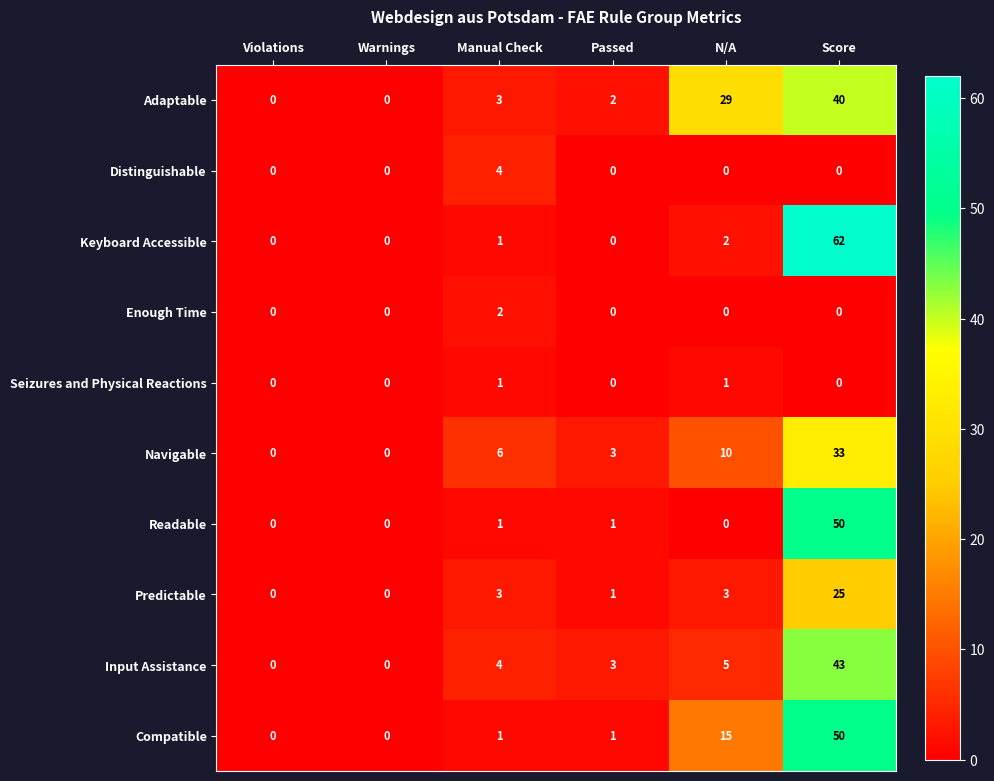

The Keyboard Accessible series shows 2 at N/A. True or false?

True